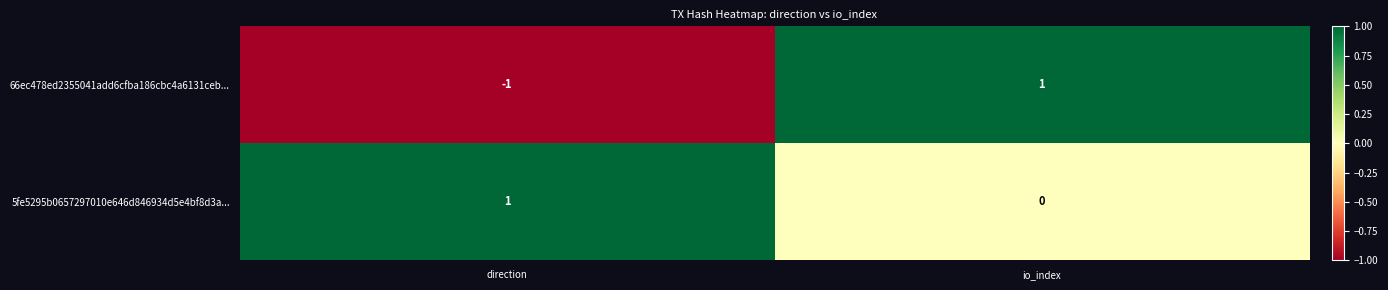

At which label does 66ec478ed2355041add6cfba186cbc4a6131ceb... reach its minimum?

direction